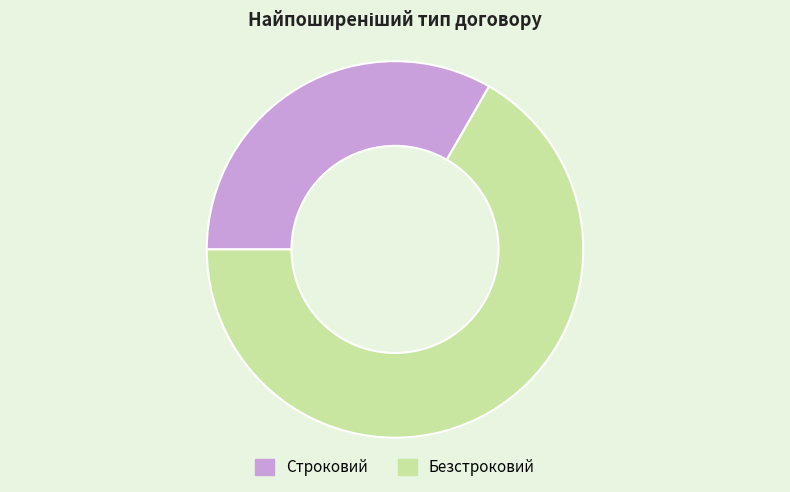

Count the number of slices in the pie.

2